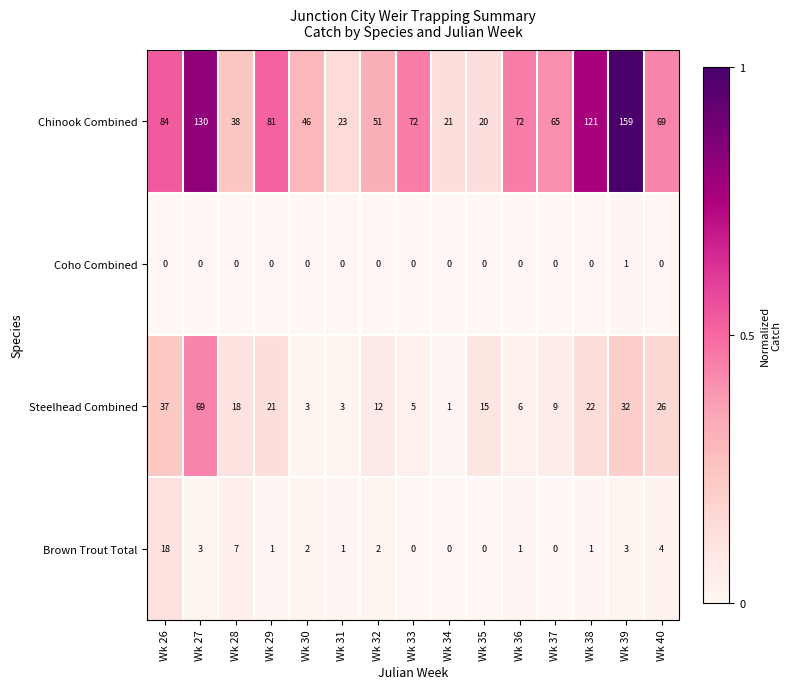

Is it true that Steelhead Combined equals 20 at Wk 35?

False